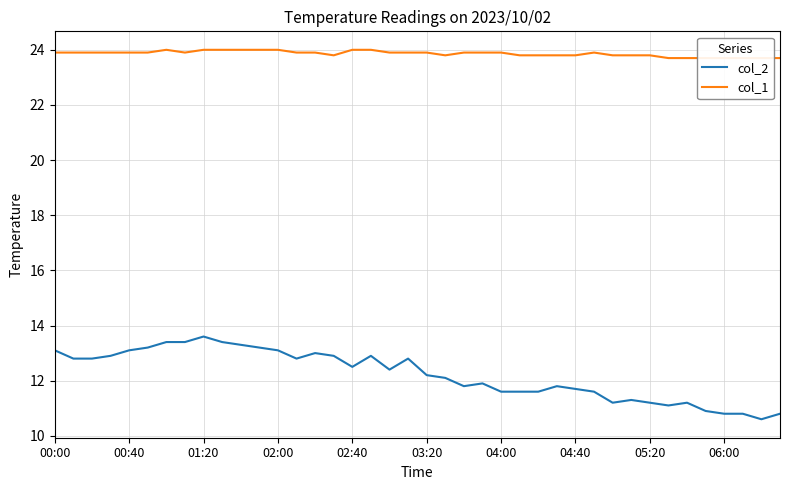

List the series in order of their peak value, lowest first.

col_2, col_1